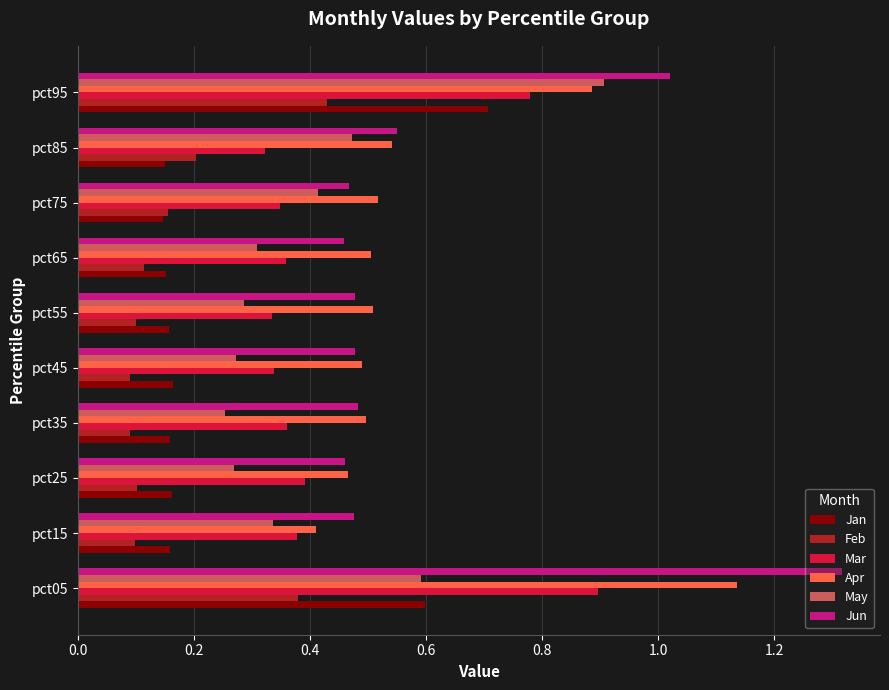

What is the average value of the Apr series?

0.6